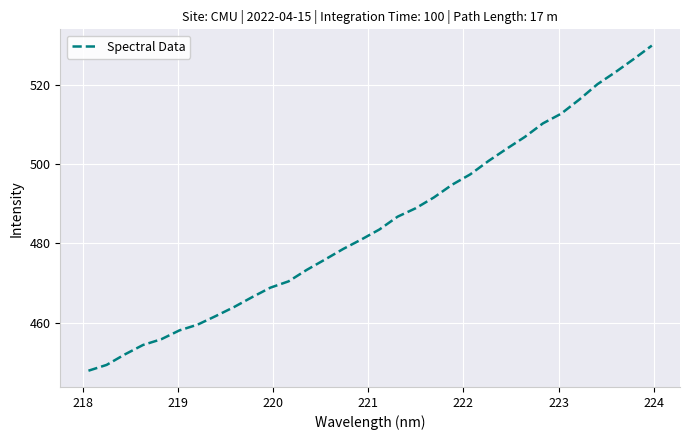

How many values exceed 483?

16